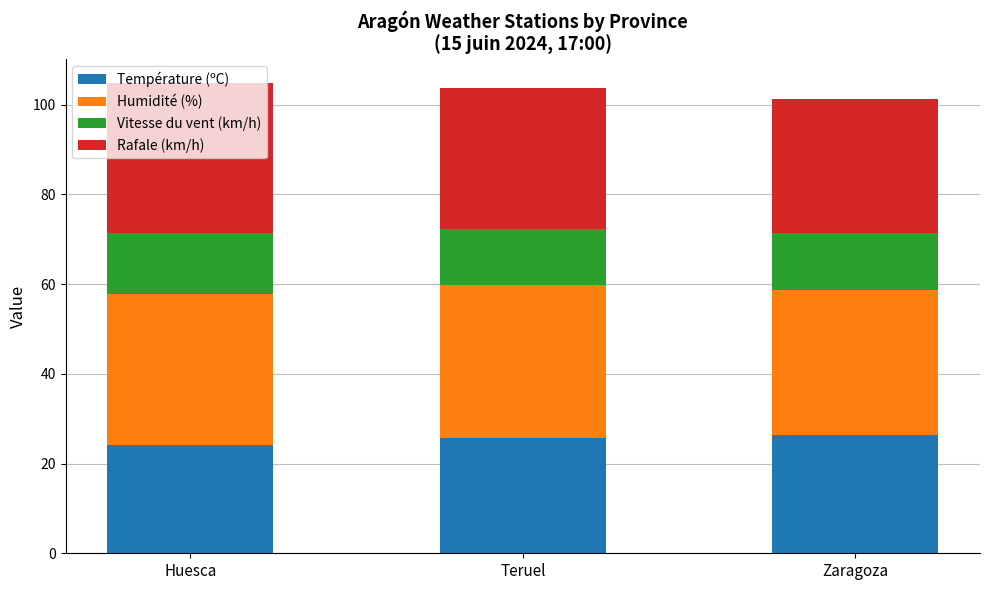

What is the highest value of the Température (ºC) series?

26.4